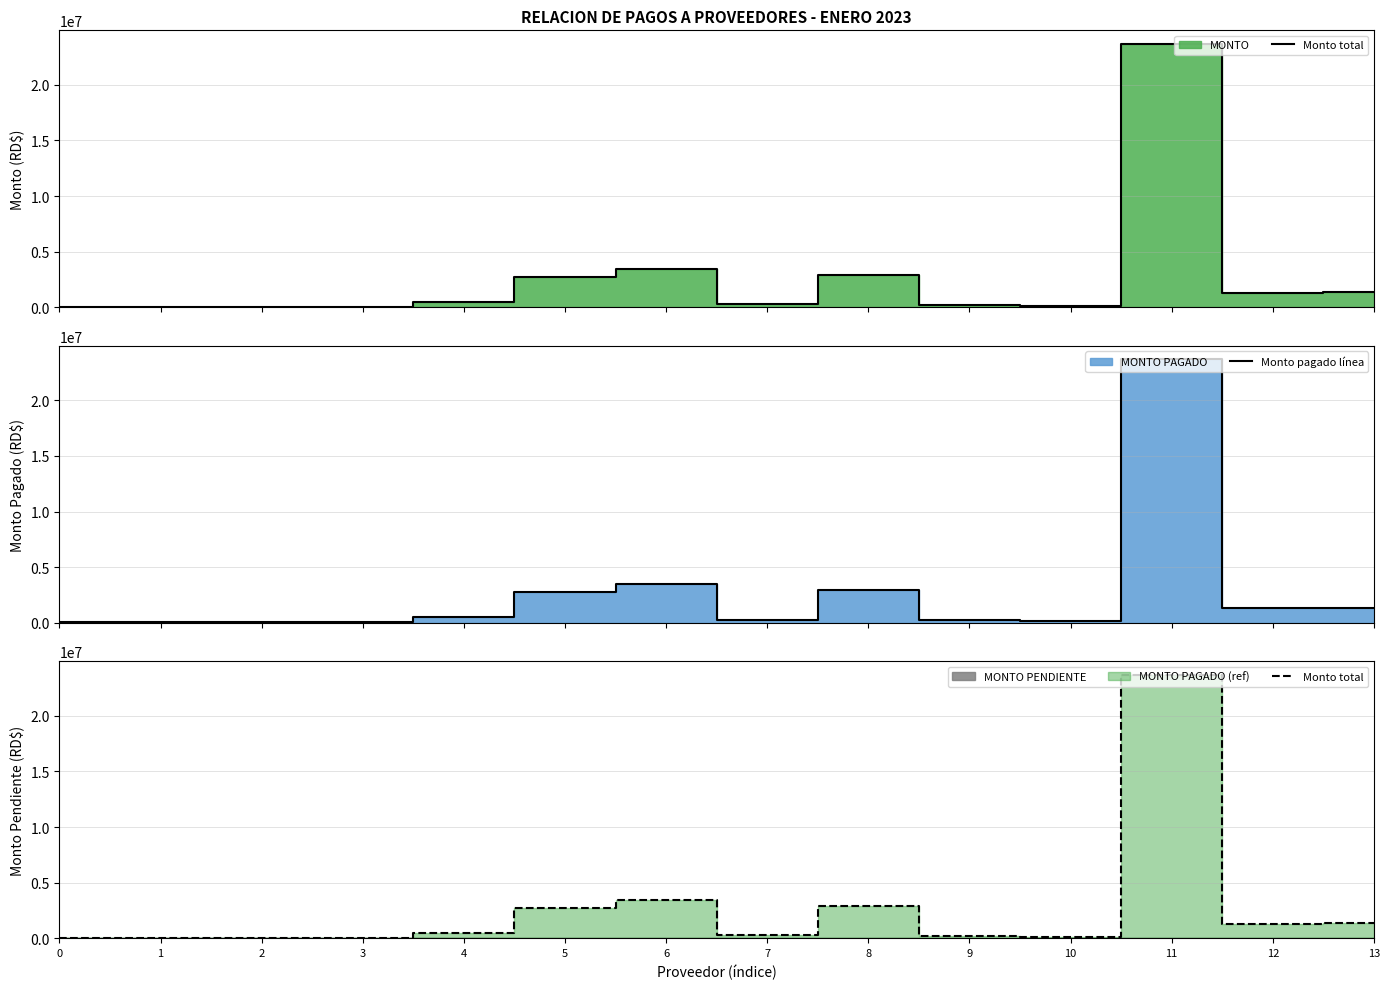

Reading left to right, extract all data points from this chart.

Monto total: 0=47200.0	1=47200.0	2=47200.0	3=47200.0	4=485400.0	5=2720833.7	6=3446800.0	7=268888.9	8=2906249.6	9=237441.5	10=117705.0	11=23726000.0	12=1277088.5	13=1360000.0
Monto pagado línea: 0=47200.0	1=47200.0	2=47200.0	3=47200.0	4=485400.0	5=2720833.7	6=3446800.0	7=268888.9	8=2906249.6	9=237441.5	10=117705.0	11=23726000.0	12=1277088.5	13=1360000.0